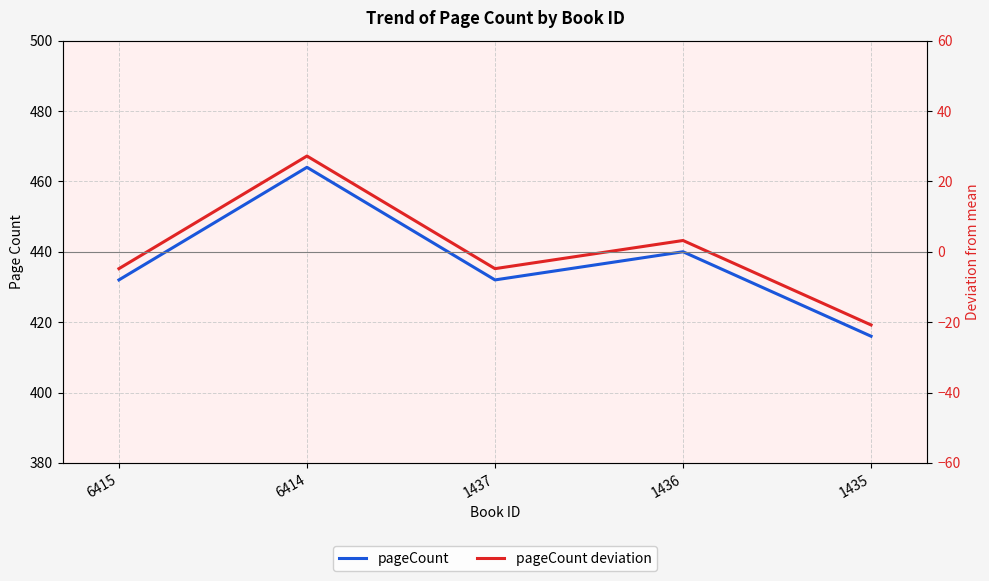

Which series has the largest total across all categories?

pageCount